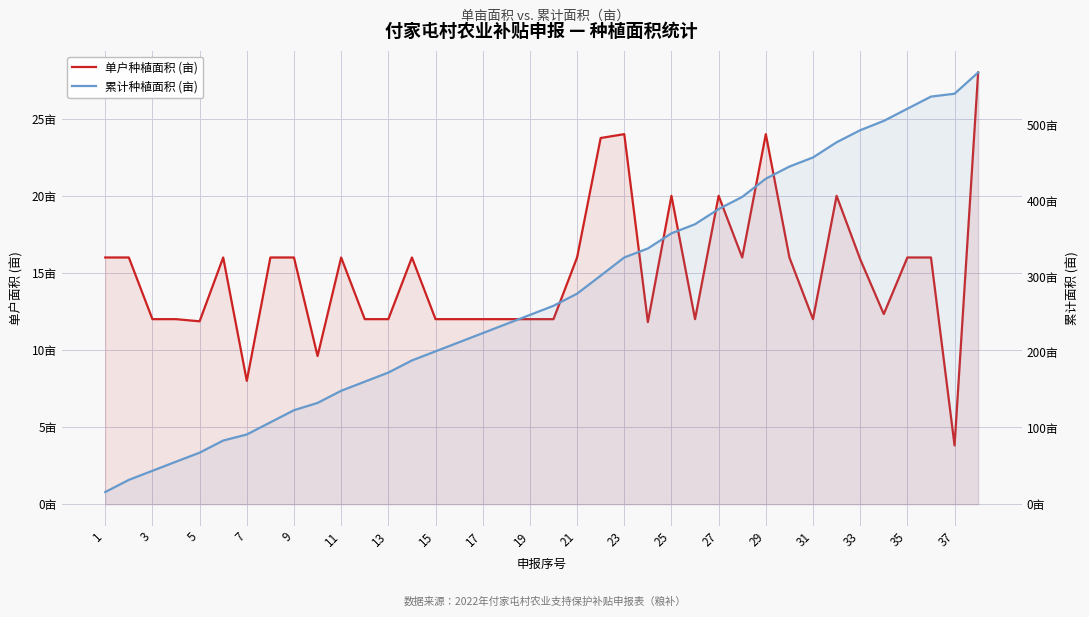

Which series has the largest range (max minus min)?

累计种植面积 (亩)